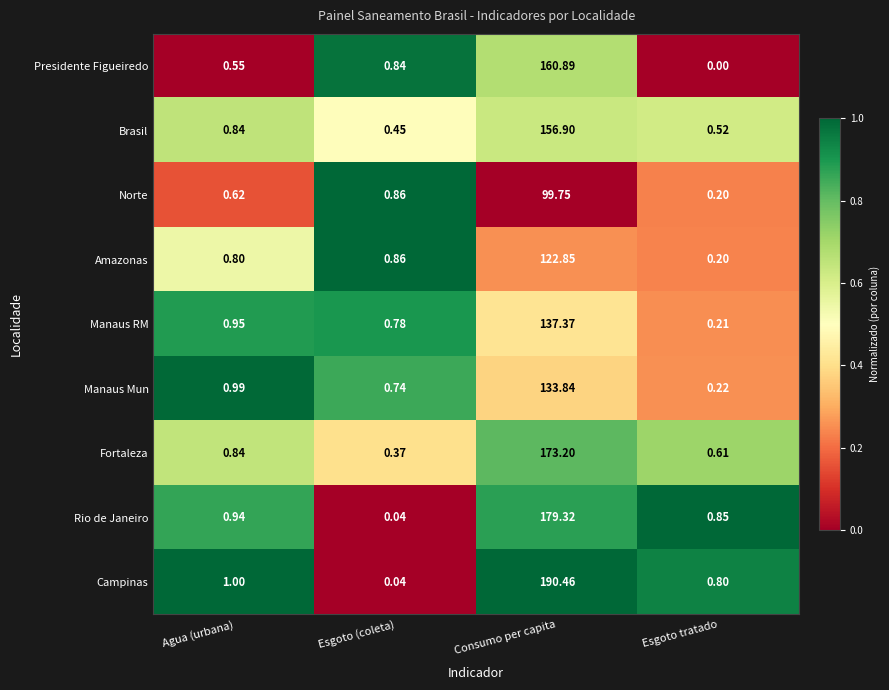

What is the greatest value displayed?

190.5